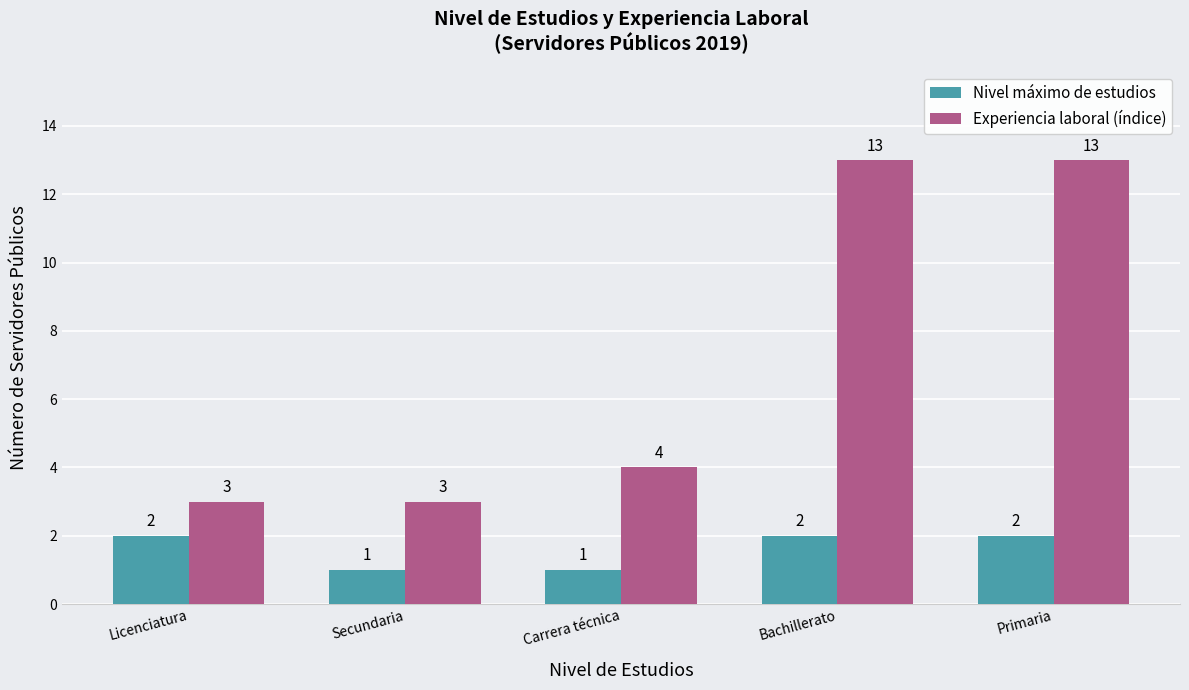

What is the value of the Nivel máximo de estudios bar at the 5th from the left?

2